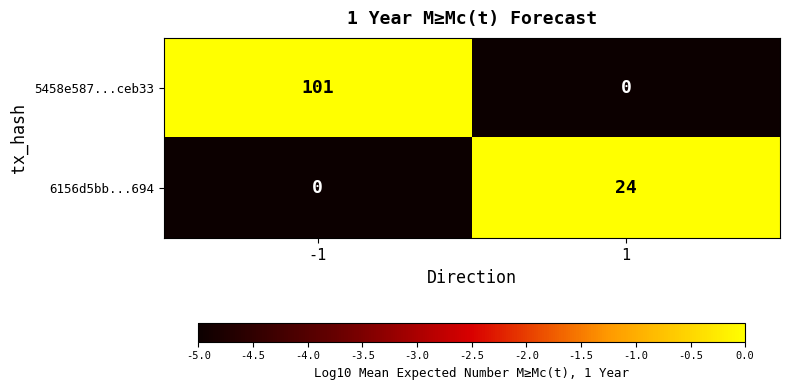

Reading right to left, what are all the values shown in this chart?

5458e587...ceb33: 0	101
6156d5bb...694: 24	0